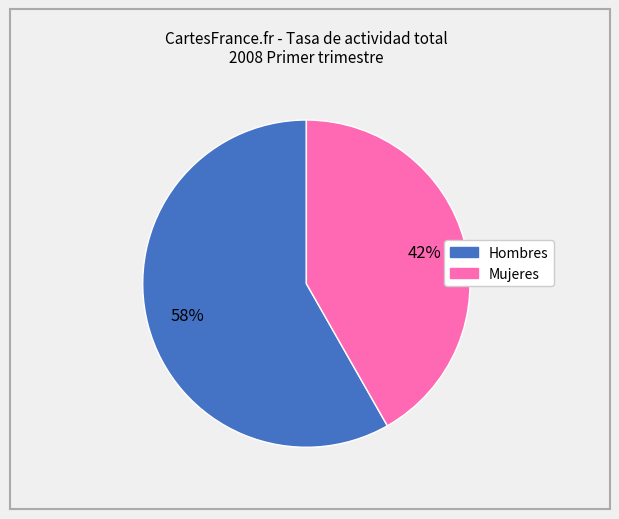

The Mujeres slice represents 53% of the pie. True or false?

False